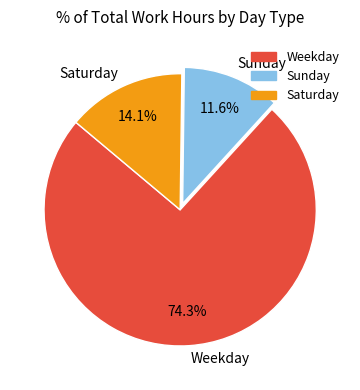

Does Sunday account for over 50% of the chart?

No